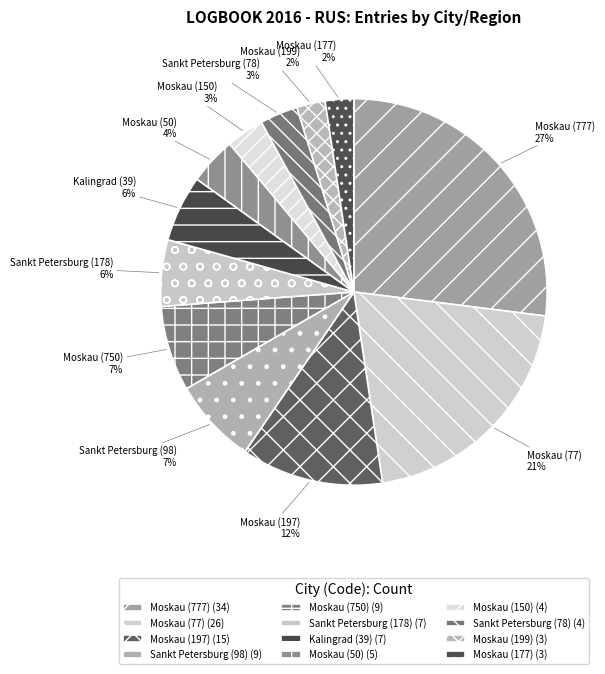

To the nearest percent, what portion does Sankt Petersburg (98) represent?

7%